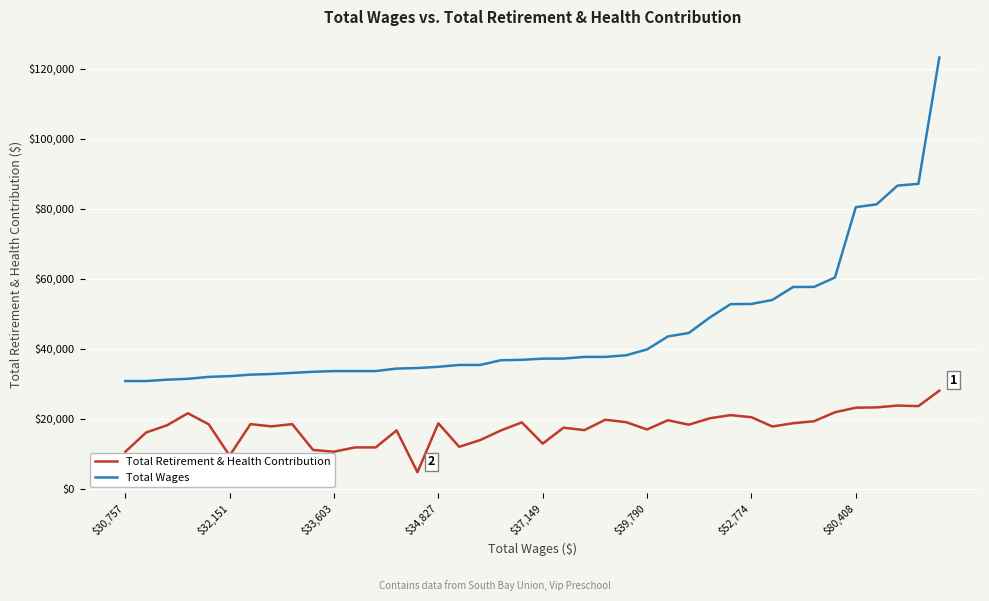

Which series has the largest range (max minus min)?

Total Wages